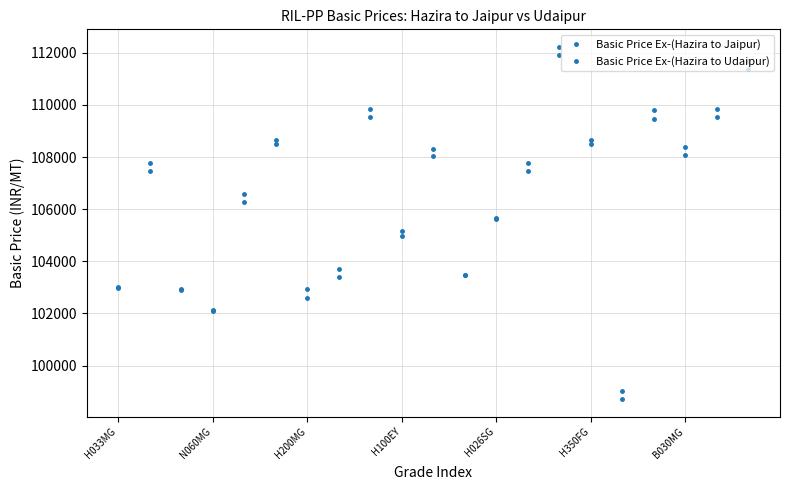

At which category is the sum across all series the highest?

14